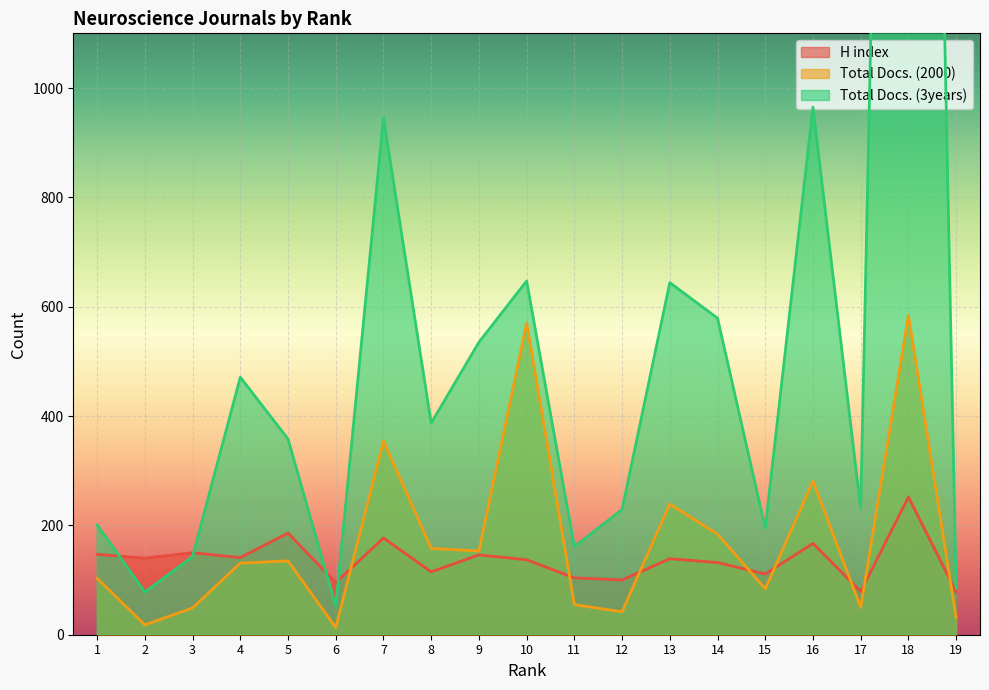

What is the average value of the Total Docs. (2000) series?

170